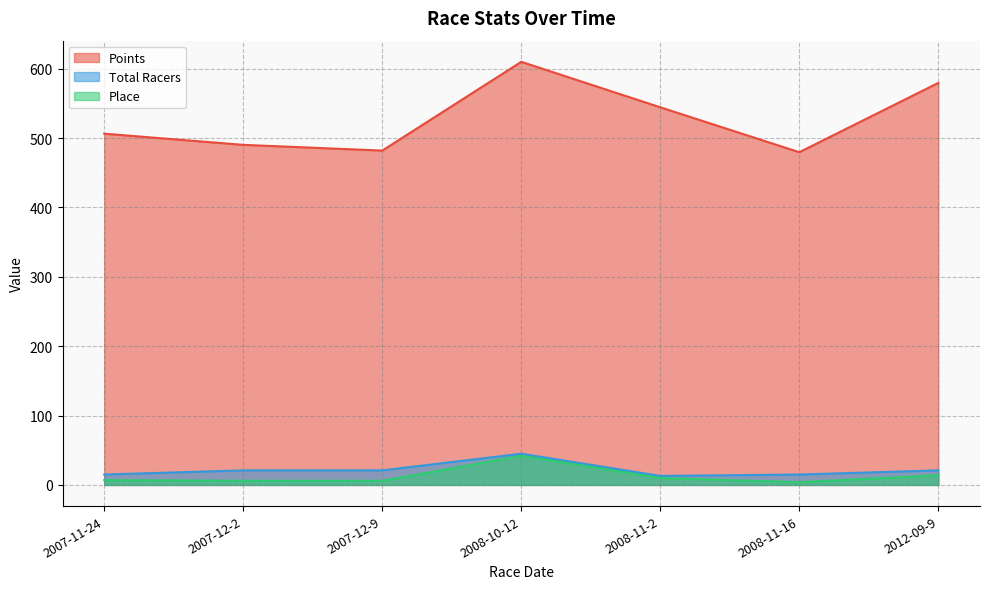

Reading left to right, list all the values displayed in this chart.

Points: 2007-11-24=506.4	2007-12-2=490.3	2007-12-9=482.0	2008-10-12=610.0	2008-11-2=544.4	2008-11-16=479.7	2012-09-9=579.6
Place: 2007-11-24=7.0	2007-12-2=6.0	2007-12-9=6.0	2008-10-12=42.0	2008-11-2=10.0	2008-11-16=4.0	2012-09-9=14.0
Total Racers: 2007-11-24=15.0	2007-12-2=21.0	2007-12-9=21.0	2008-10-12=45.0	2008-11-2=13.0	2008-11-16=15.0	2012-09-9=21.0